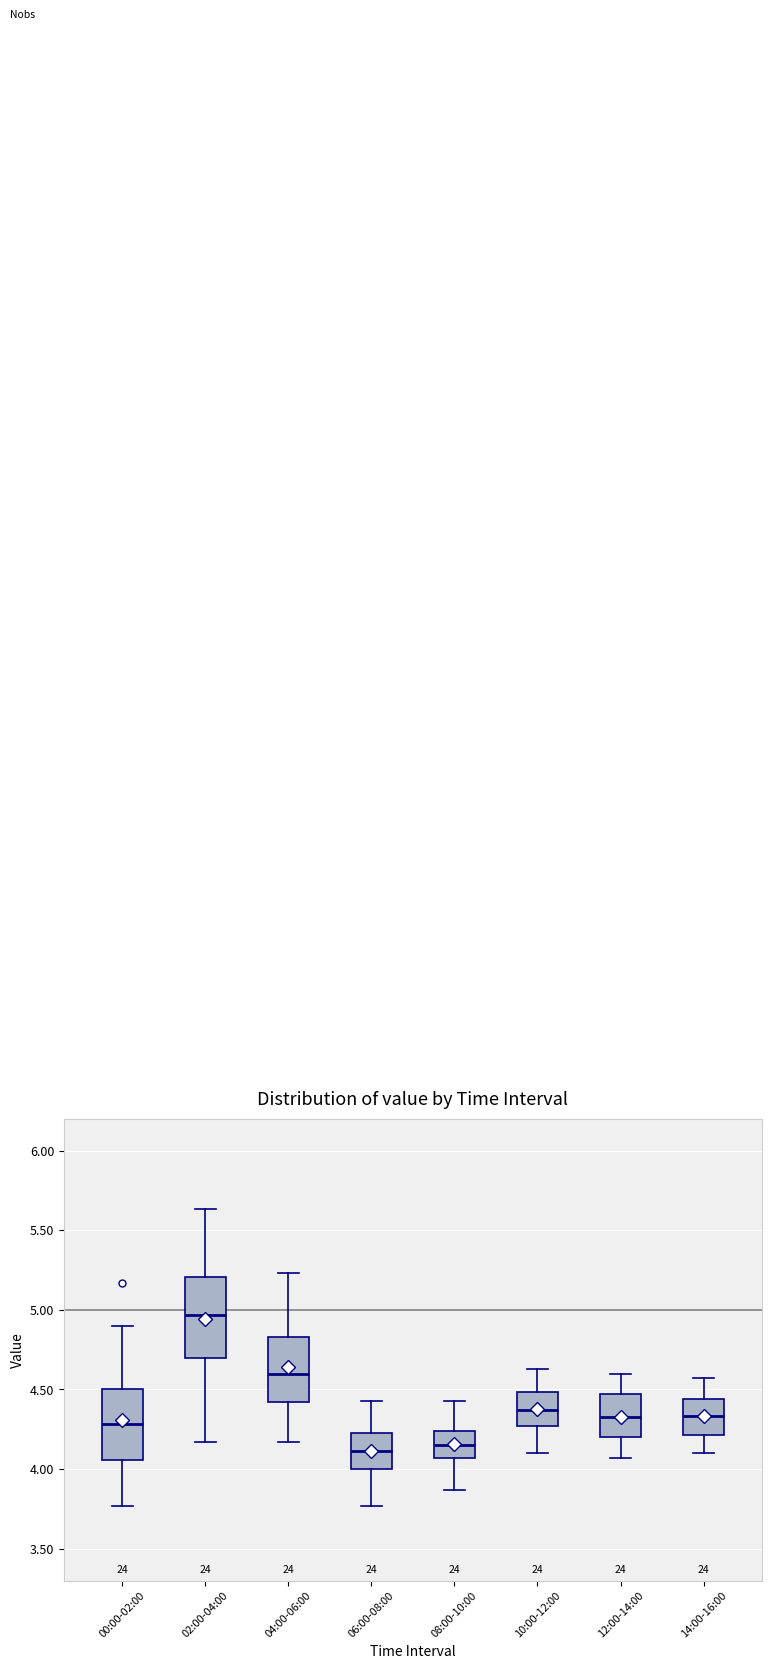

Which box's median line is the highest?

02:00-04:00